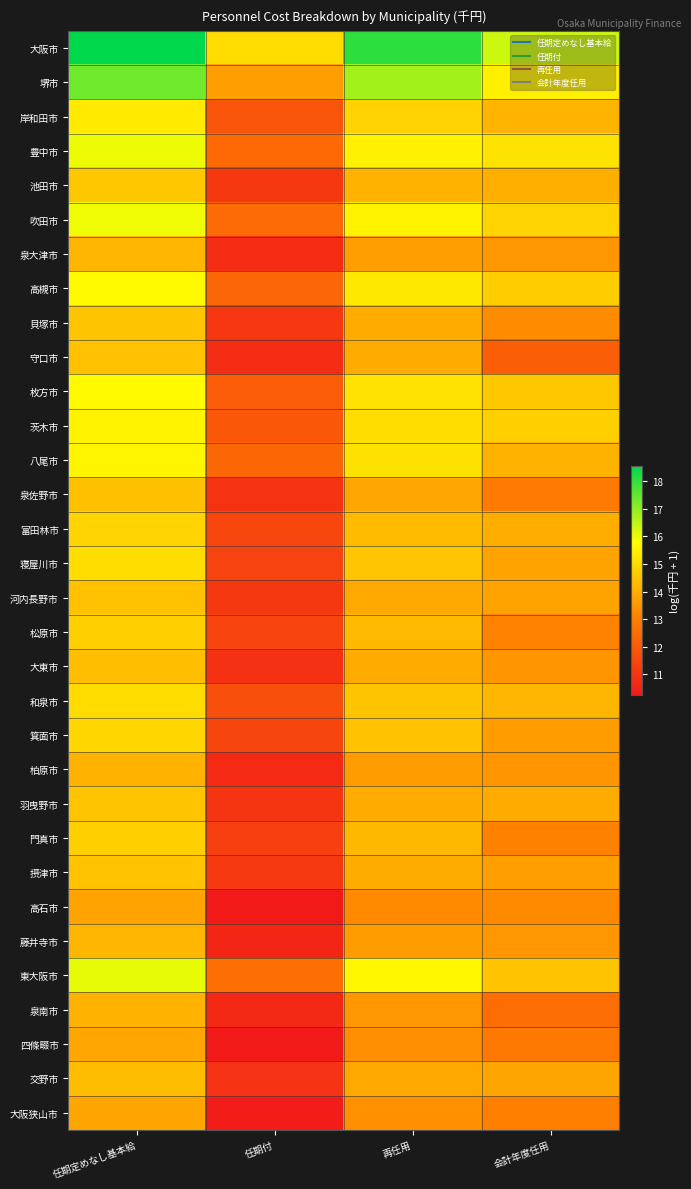

Reading left to right, what are all the values shown in this chart?

大阪市: 任期定めなし基本給=18.6	任期付=15.0	再任用=18.1	会計年度任用=16.4
堺市: 任期定めなし基本給=17.4	任期付=13.7	再任用=16.8	会計年度任用=15.5
岸和田市: 任期定めなし基本給=15.3	任期付=11.9	再任用=14.8	会計年度任用=14.2
豊中市: 任期定めなし基本給=16.0	任期付=12.5	再任用=15.5	会計年度任用=15.2
池田市: 任期定めなし基本給=14.6	任期付=11.1	再任用=14.1	会計年度任用=14.1
吹田市: 任期定めなし基本給=16.0	任期付=12.5	再任用=15.5	会計年度任用=14.8
泉大津市: 任期定めなし基本給=14.2	任期付=10.8	再任用=13.7	会計年度任用=13.6
高槻市: 任期定めなし基本給=15.7	任期付=12.3	再任用=15.3	会計年度任用=14.7
貝塚市: 任期定めなし基本給=14.5	任期付=11.1	再任用=14.0	会計年度任用=13.3
守口市: 任期定めなし基本給=14.5	任期付=10.8	再任用=14.0	会計年度任用=12.2
枚方市: 任期定めなし基本給=15.7	任期付=12.1	再任用=15.2	会計年度任用=14.6
茨木市: 任期定めなし基本給=15.5	任期付=12.0	再任用=15.1	会計年度任用=14.8
八尾市: 任期定めなし基本給=15.6	任期付=12.4	再任用=15.1	会計年度任用=14.1
泉佐野市: 任期定めなし基本給=14.4	任期付=11.0	再任用=13.9	会計年度任用=12.9
富田林市: 任期定めなし基本給=14.9	任期付=11.5	再任用=14.3	会計年度任用=14.0
寝屋川市: 任期定めなし基本給=15.1	任期付=11.4	再任用=14.6	会計年度任用=13.8
河内長野市: 任期定めなし基本給=14.5	任期付=11.1	再任用=13.9	会計年度任用=13.8
松原市: 任期定めなし基本給=14.8	任期付=11.4	再任用=14.3	会計年度任用=13.1
大東市: 任期定めなし基本給=14.4	任期付=10.9	再任用=14.0	会計年度任用=13.5
和泉市: 任期定めなし基本給=15.0	任期付=11.7	再任用=14.5	会計年度任用=14.2
箕面市: 任期定めなし基本給=14.9	任期付=11.5	再任用=14.5	会計年度任用=13.7
柏原市: 任期定めなし基本給=14.1	任期付=10.7	再任用=13.7	会計年度任用=13.5
羽曳野市: 任期定めなし基本給=14.5	任期付=11.0	再任用=14.0	会計年度任用=14.0
門真市: 任期定めなし基本給=14.8	任期付=11.3	再任用=14.3	会計年度任用=13.1
摂津市: 任期定めなし基本給=14.5	任期付=11.1	再任用=14.0	会計年度任用=13.7
高石市: 任期定めなし基本給=13.8	任期付=10.3	再任用=13.3	会計年度任用=13.2
藤井寺市: 任期定めなし基本給=14.2	任期付=10.6	再任用=13.7	会計年度任用=13.6
東大阪市: 任期定めなし基本給=16.1	任期付=12.6	再任用=15.6	会計年度任用=14.5
泉南市: 任期定めなし基本給=14.1	任期付=10.7	再任用=13.5	会計年度任用=12.6
四條畷市: 任期定めなし基本給=13.9	任期付=10.3	再任用=13.4	会計年度任用=12.9
交野市: 任期定めなし基本給=14.4	任期付=10.9	再任用=13.9	会計年度任用=13.8
大阪狭山市: 任期定めなし基本給=13.9	任期付=10.4	再任用=13.4	会計年度任用=13.0